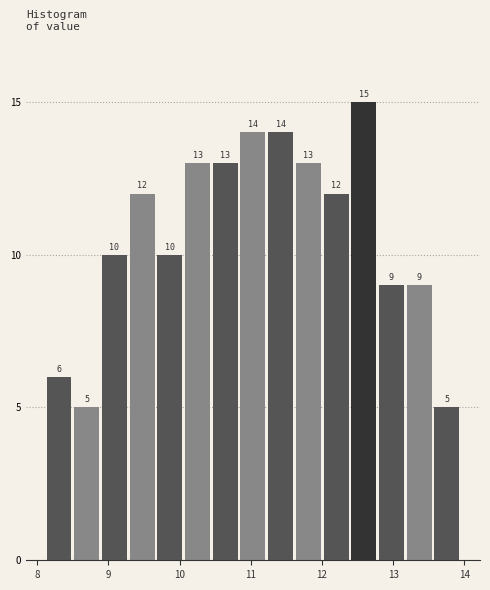

Read against the x-axis, roughly where is the centre of the tallest bar?

12.6